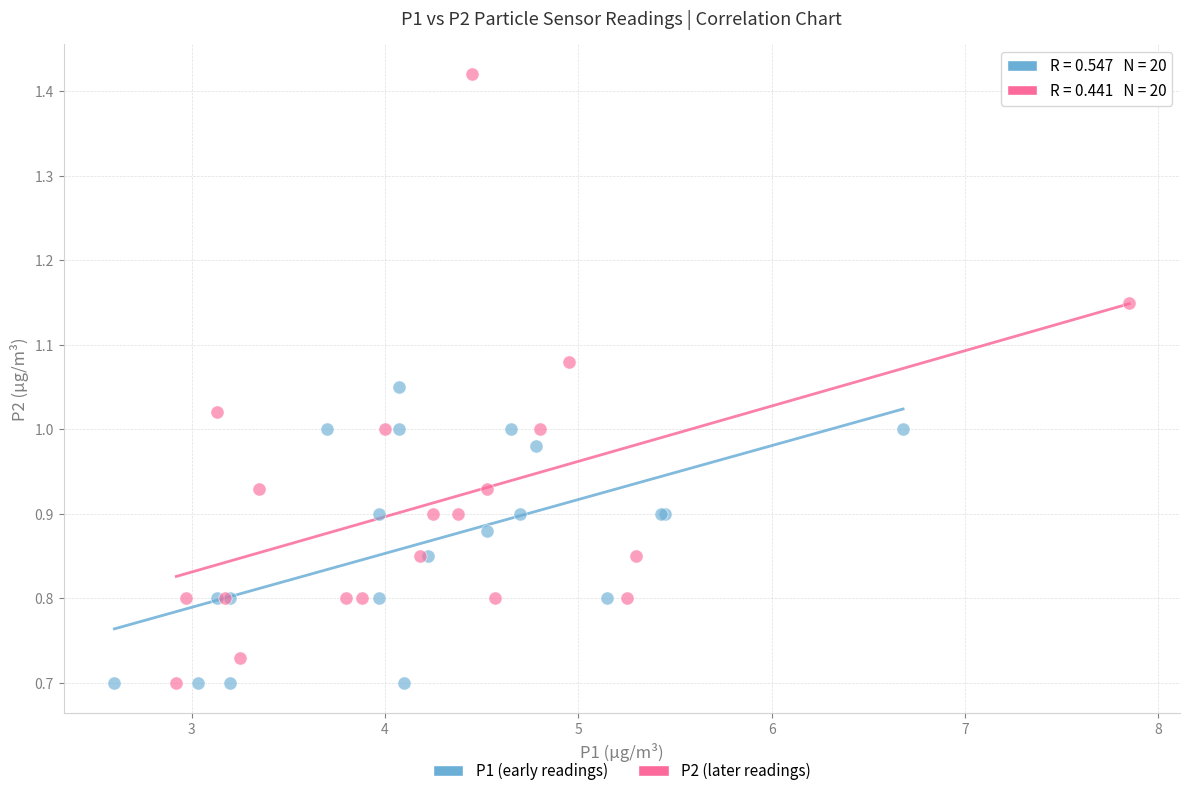

Which series reaches the maximum Y coordinate?

P2 (later readings)